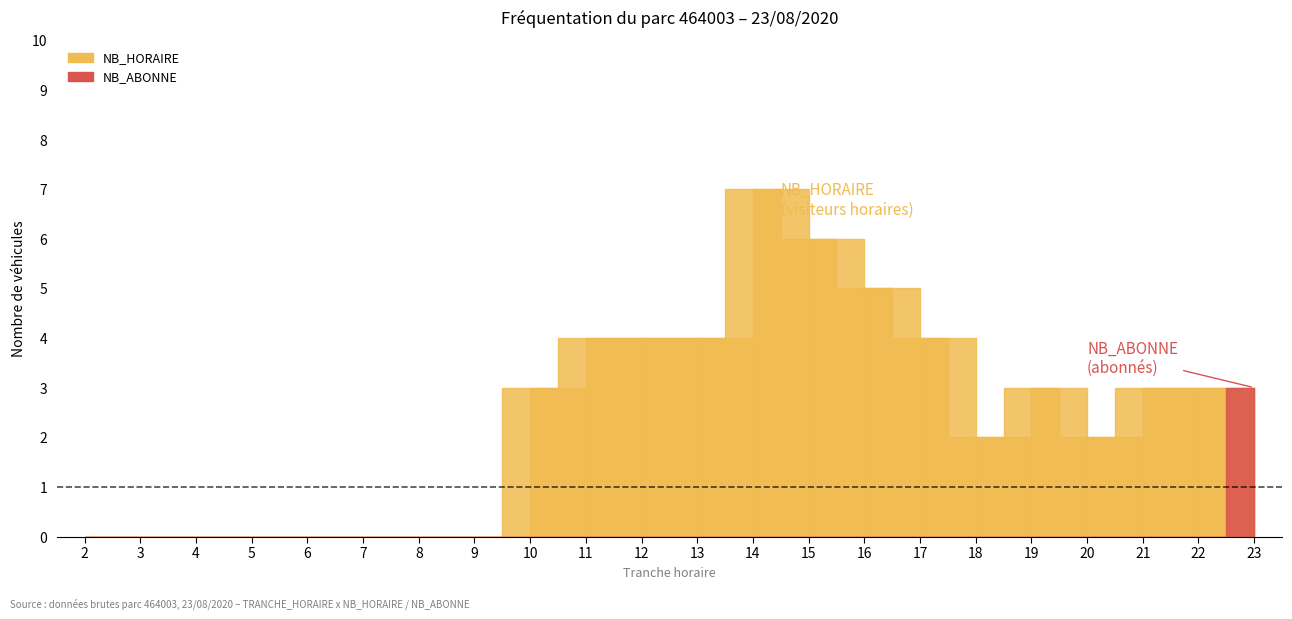

True or false: NB_ABONNE has a value of 0 at 7.

True